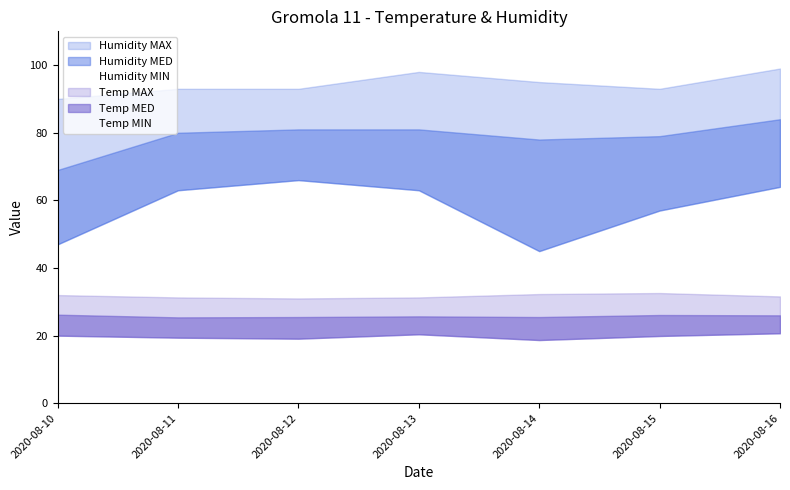

At how many categories does at least one series exceed 27?

7